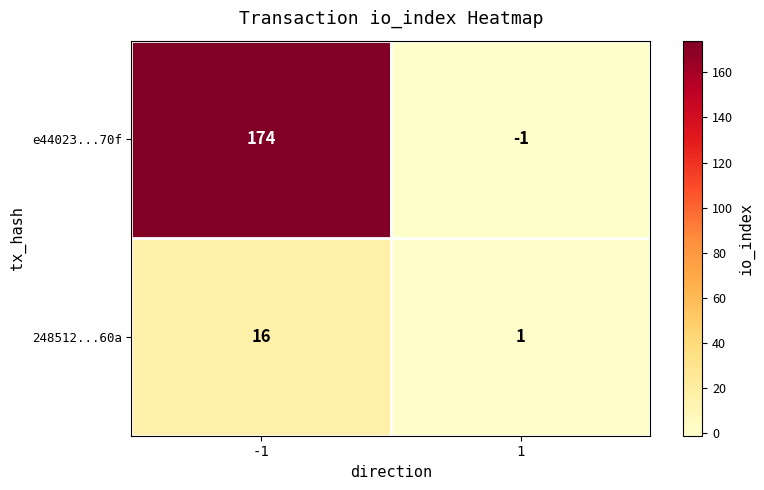

Is the value of e44023...70f at -1 greater than the value of 248512...60a at -1?

Yes